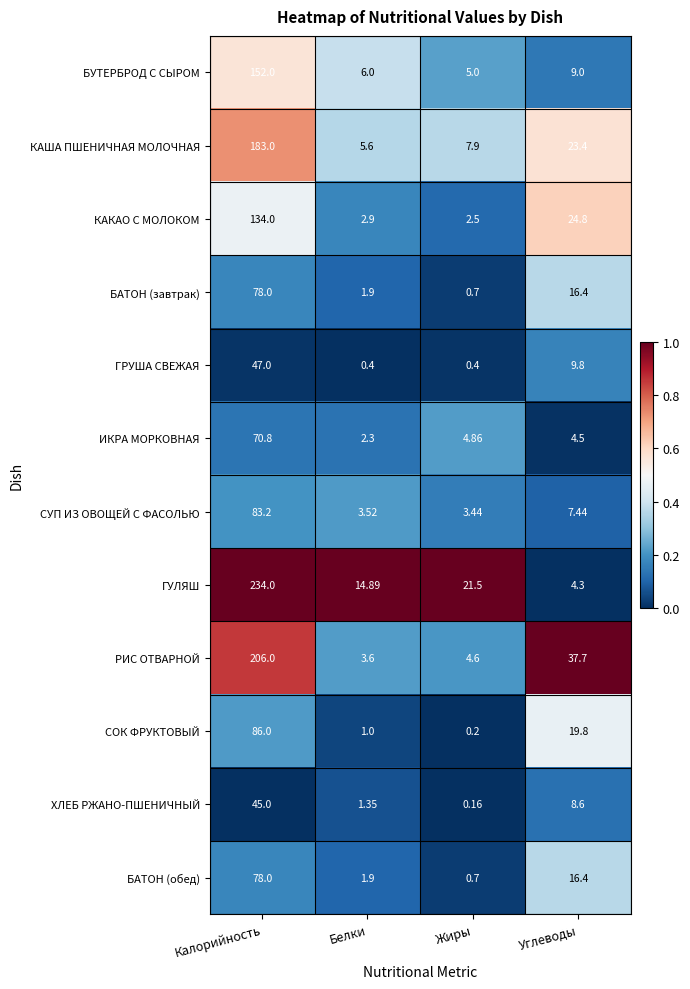

List the labels in order of РИС ОТВАРНОЙ value, largest first.

Калорийность, Углеводы, Жиры, Белки